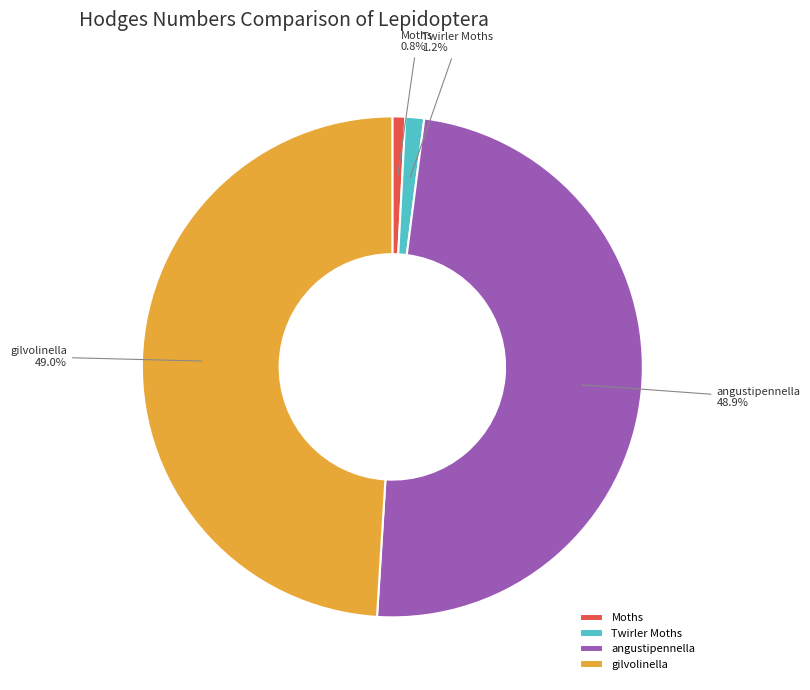

How many slices are in this pie chart?

4